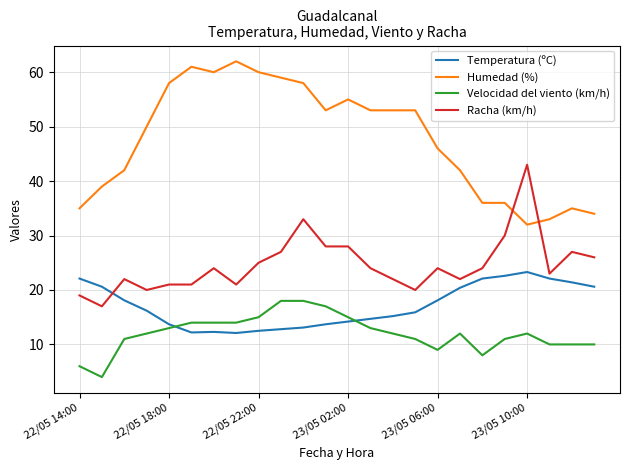

True or false: Velocidad del viento (km/h) has more than 1 interior local peaks.

True